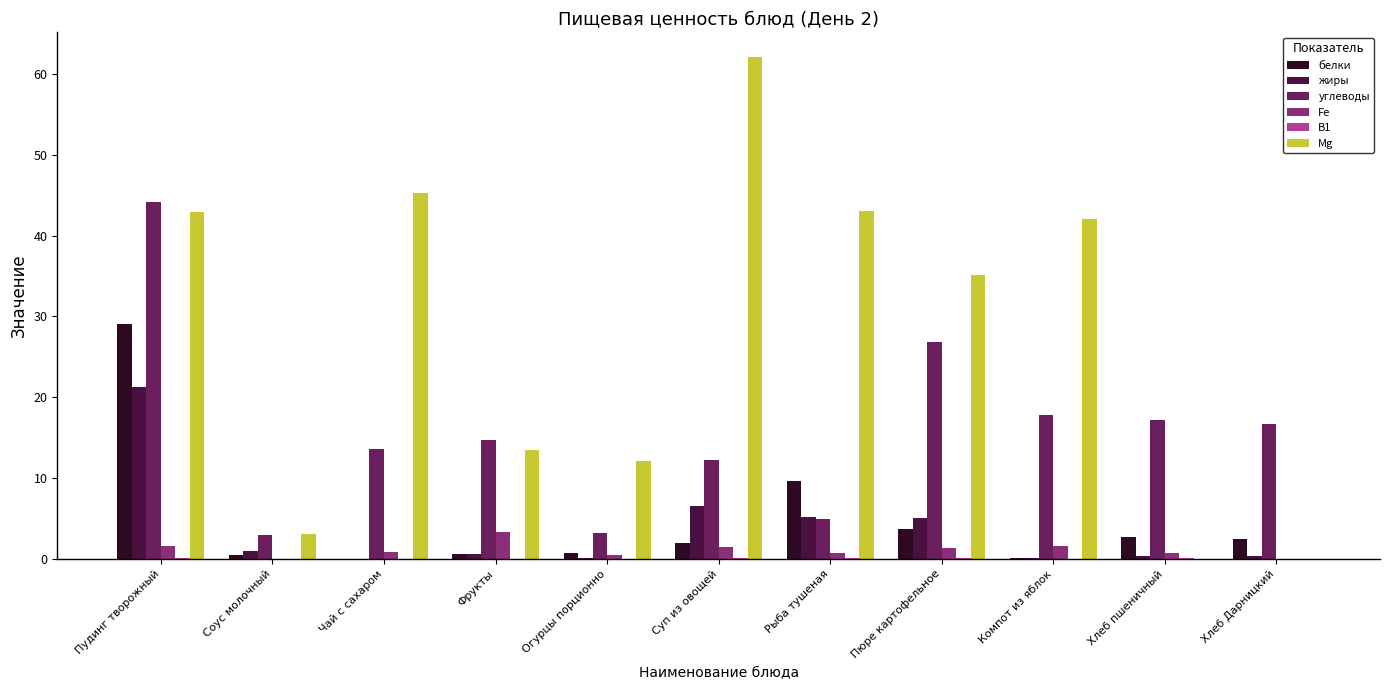

Which series changed the most between Огурцы порционно and Пюре картофельное?

углеводы